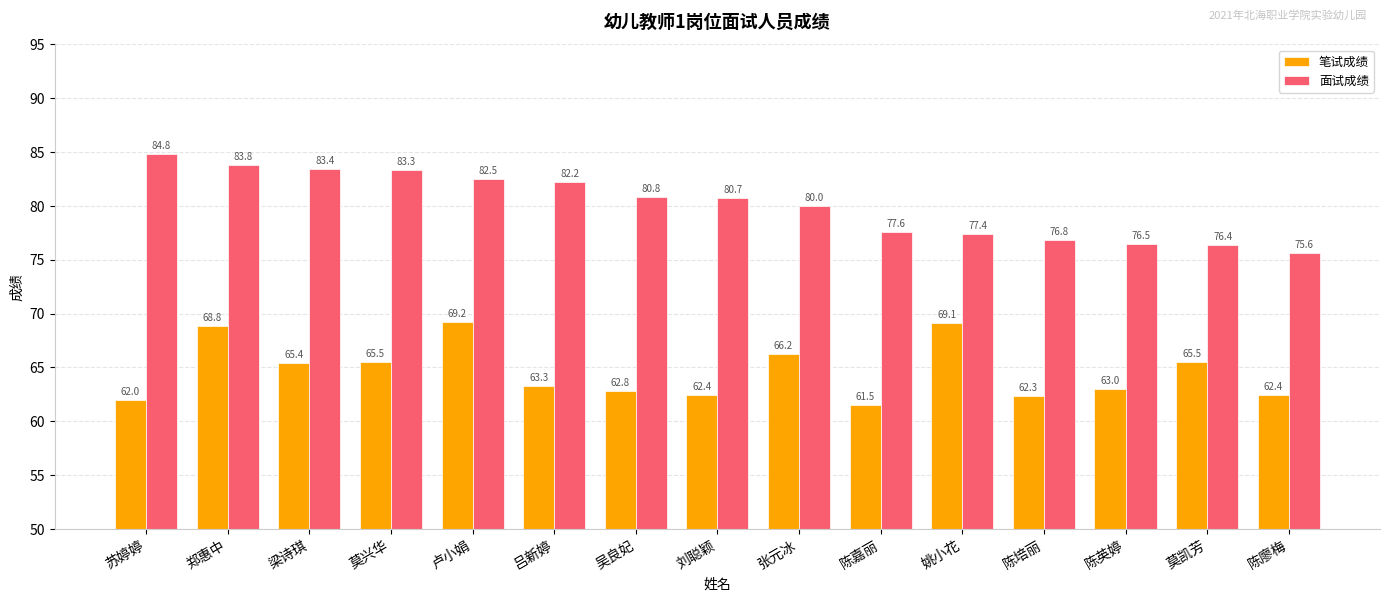

What is the total value across all series at 莫兴华?

148.8